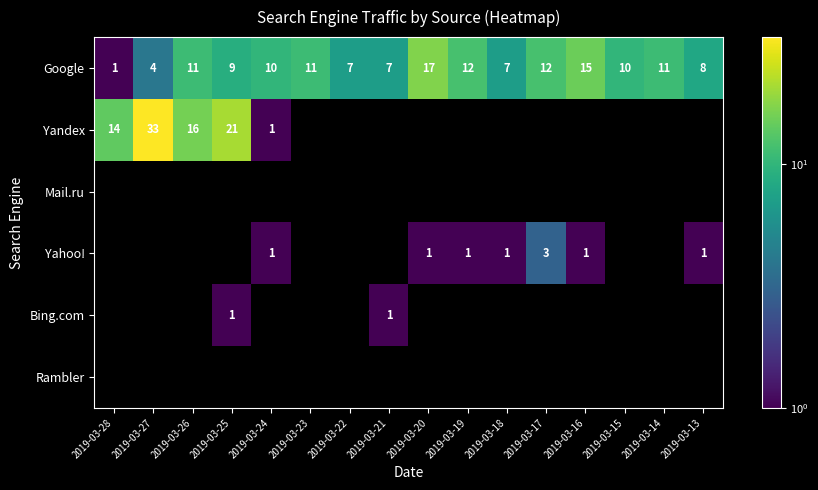

How many distinct data groups are displayed?

6